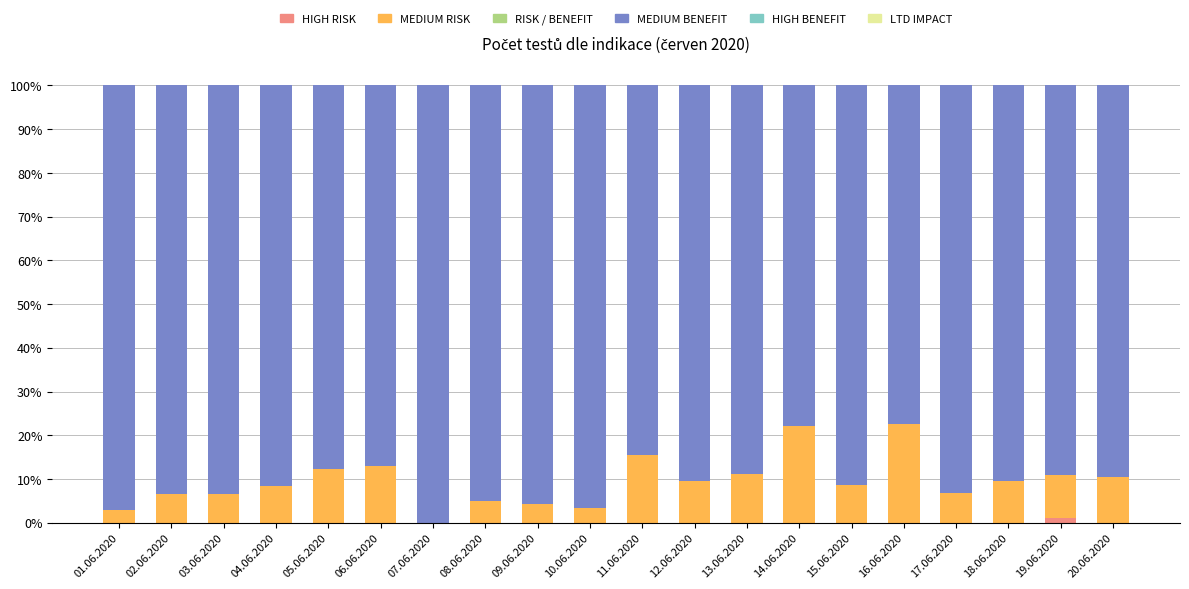

Are the bars grouped side by side (vs. stacked)?

No